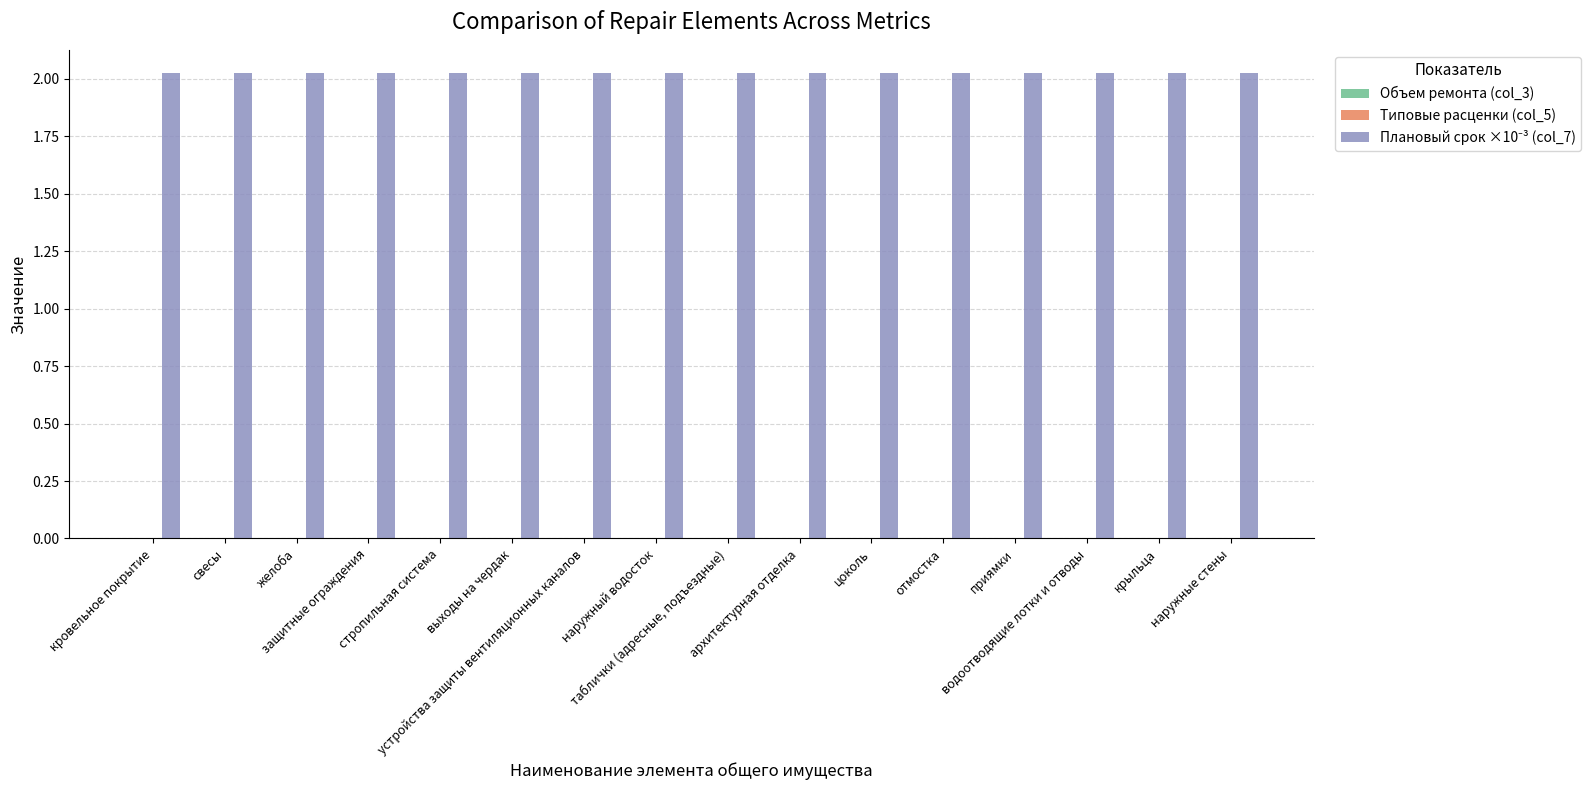

What position from the left is защитные ограждения?

4